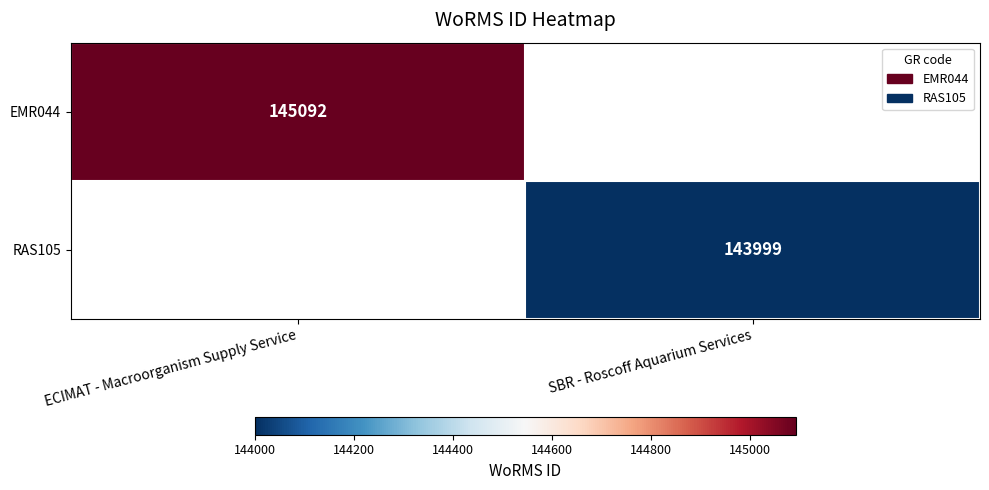

Which has a higher value, SBR - Roscoff Aquarium Services or ECIMAT - Macroorganism Supply Service?

ECIMAT - Macroorganism Supply Service